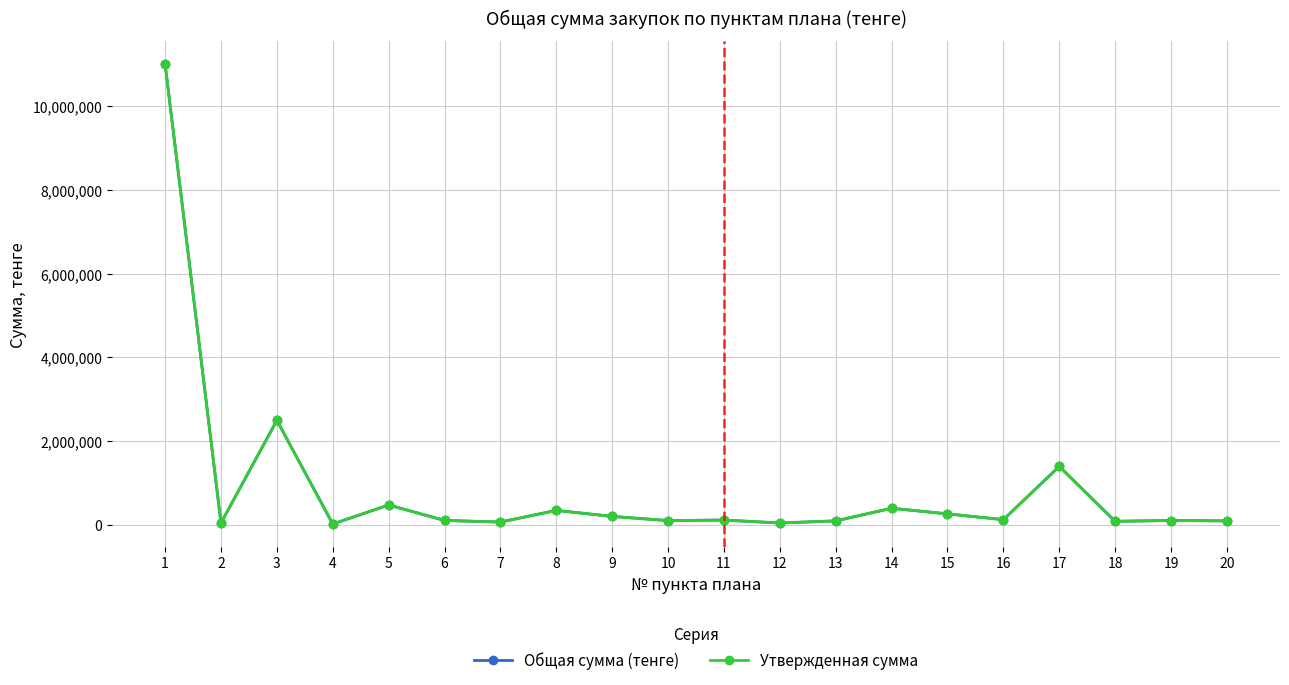

Is this an area chart (filled region under the line)?

No